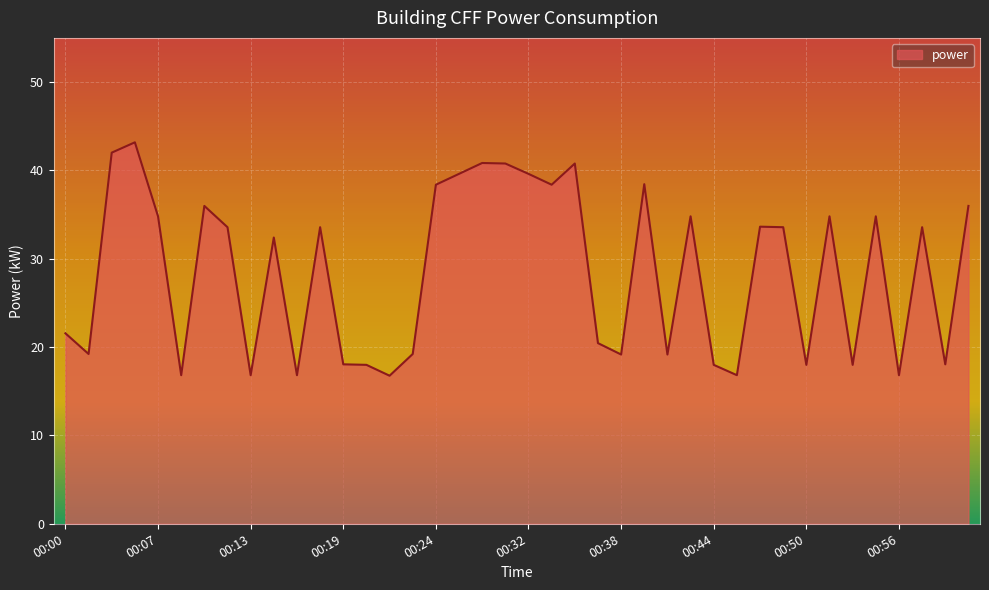

What is the maximum value shown in the chart?

43.2